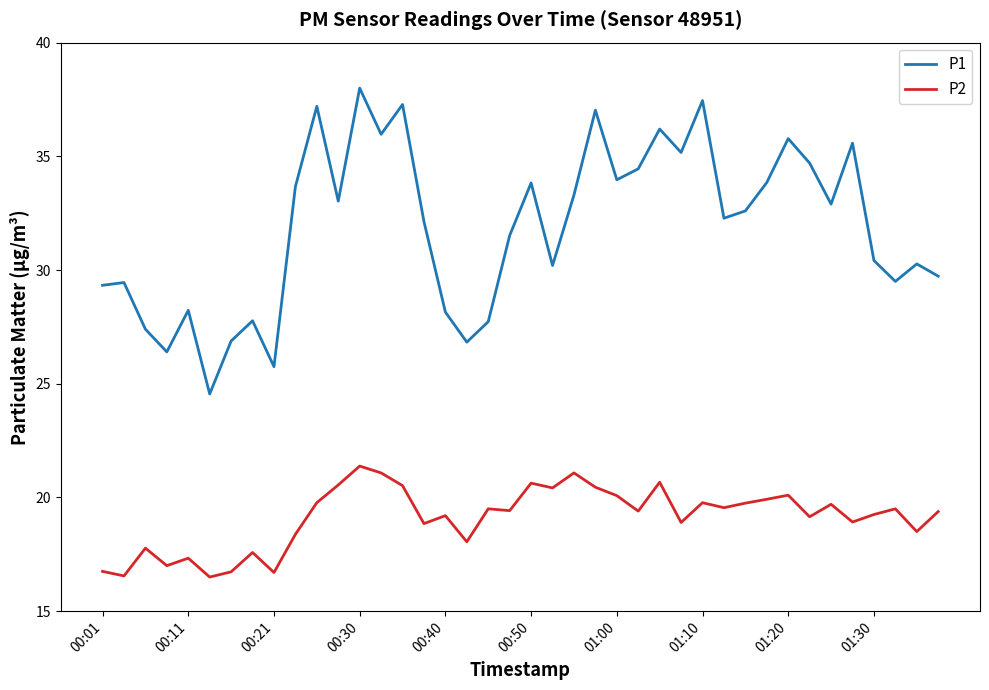

Rank the series by their maximum value, from highest to lowest.

P1, P2